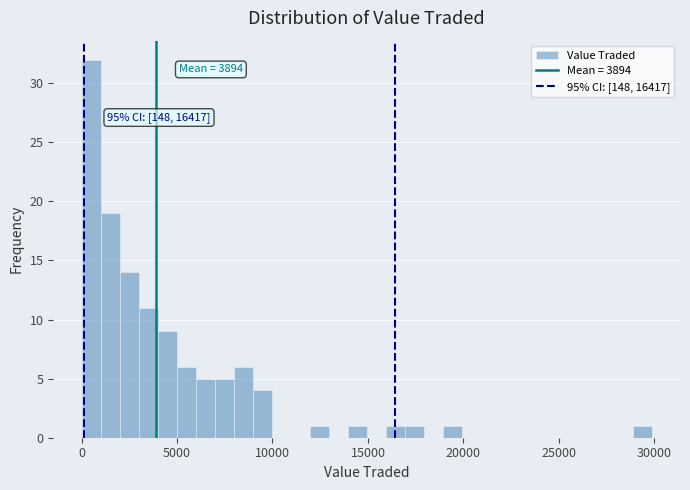

Read against the x-axis, roughly where is the centre of the tallest bar?

500